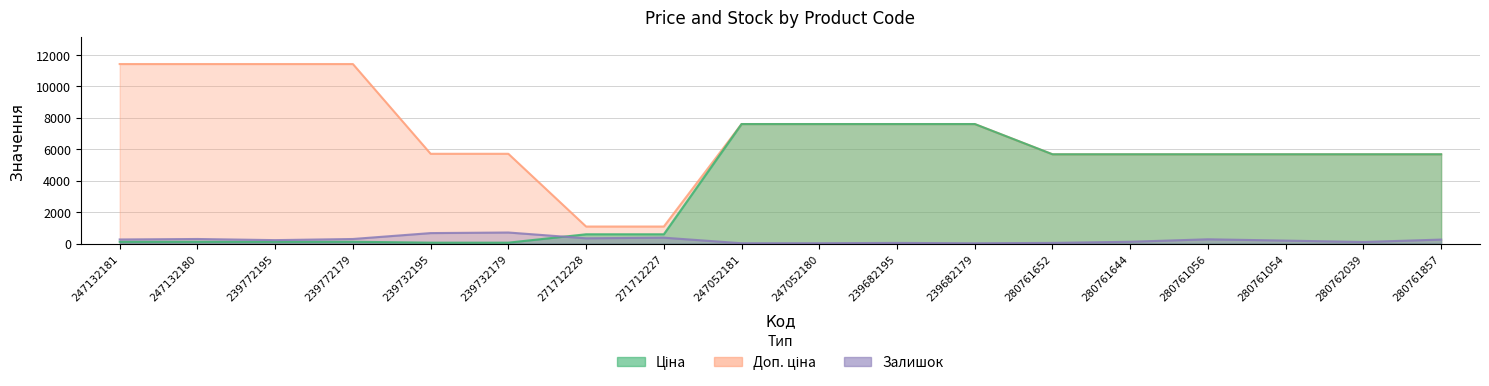

At how many categories does at least one series exceed 691?

18